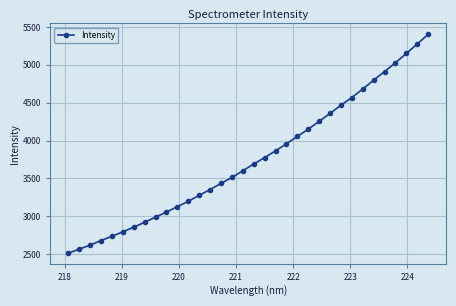

What is the maximum value shown in the chart?

5402.3